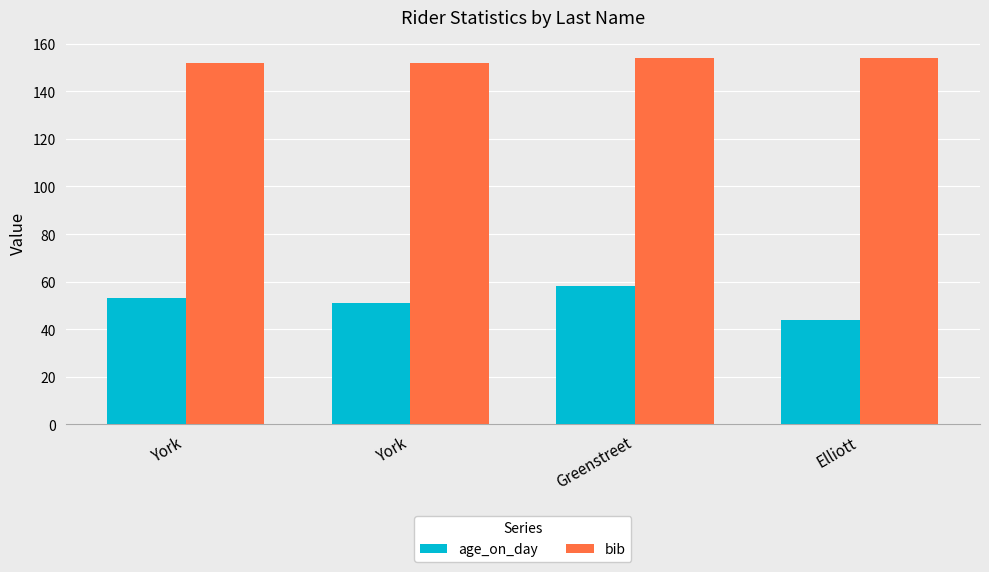

What is the sum of all bib values?

612